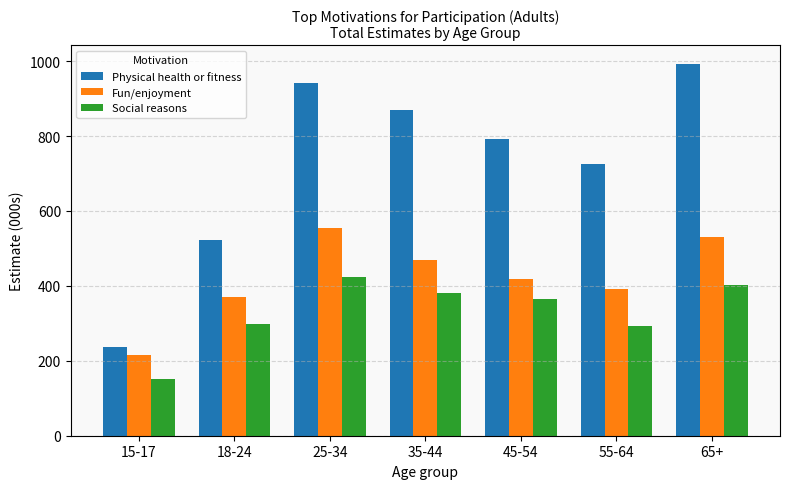

What is the spread (max minus min) of values at 25-34?

516.1